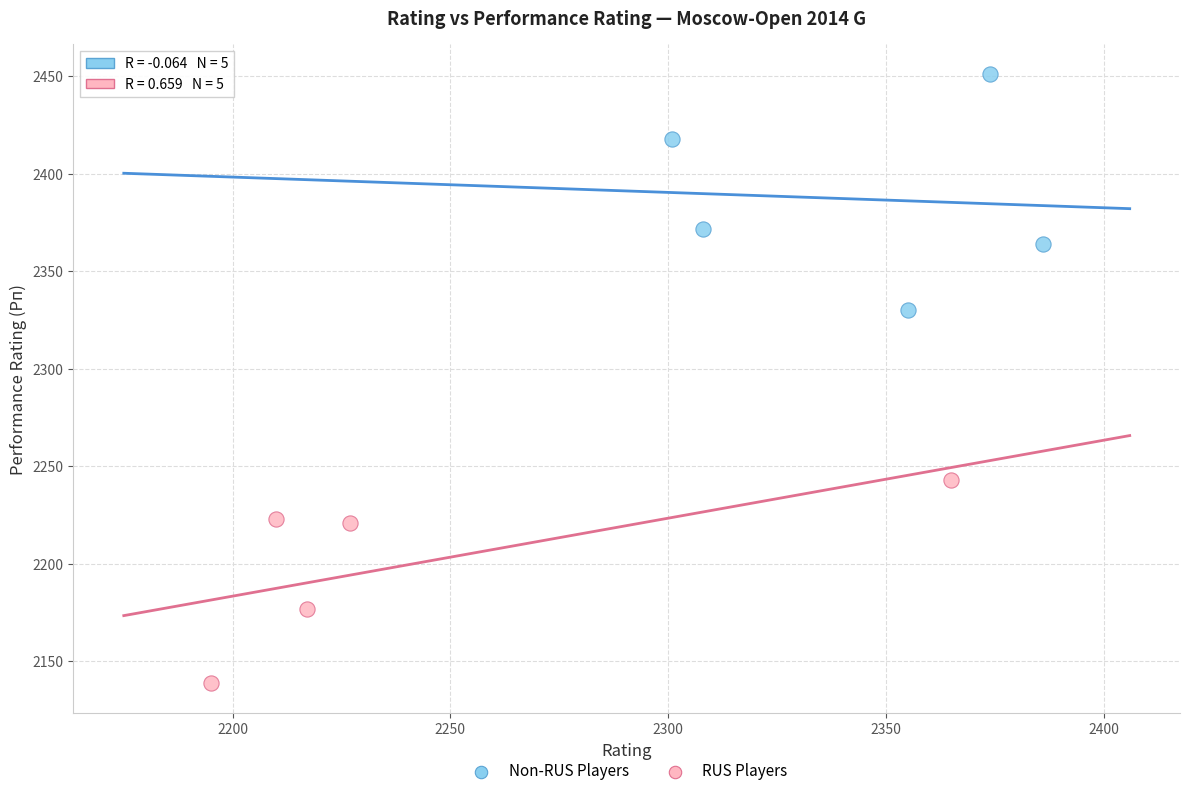

Which series has the largest Y range (max minus min)?

Non-RUS Players